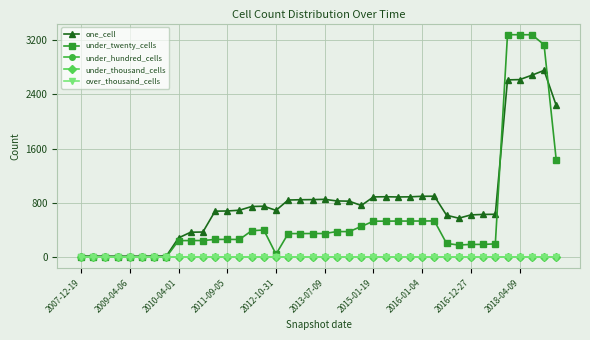

List the series in order of their peak value, lowest first.

under_hundred_cells, under_thousand_cells, over_thousand_cells, one_cell, under_twenty_cells